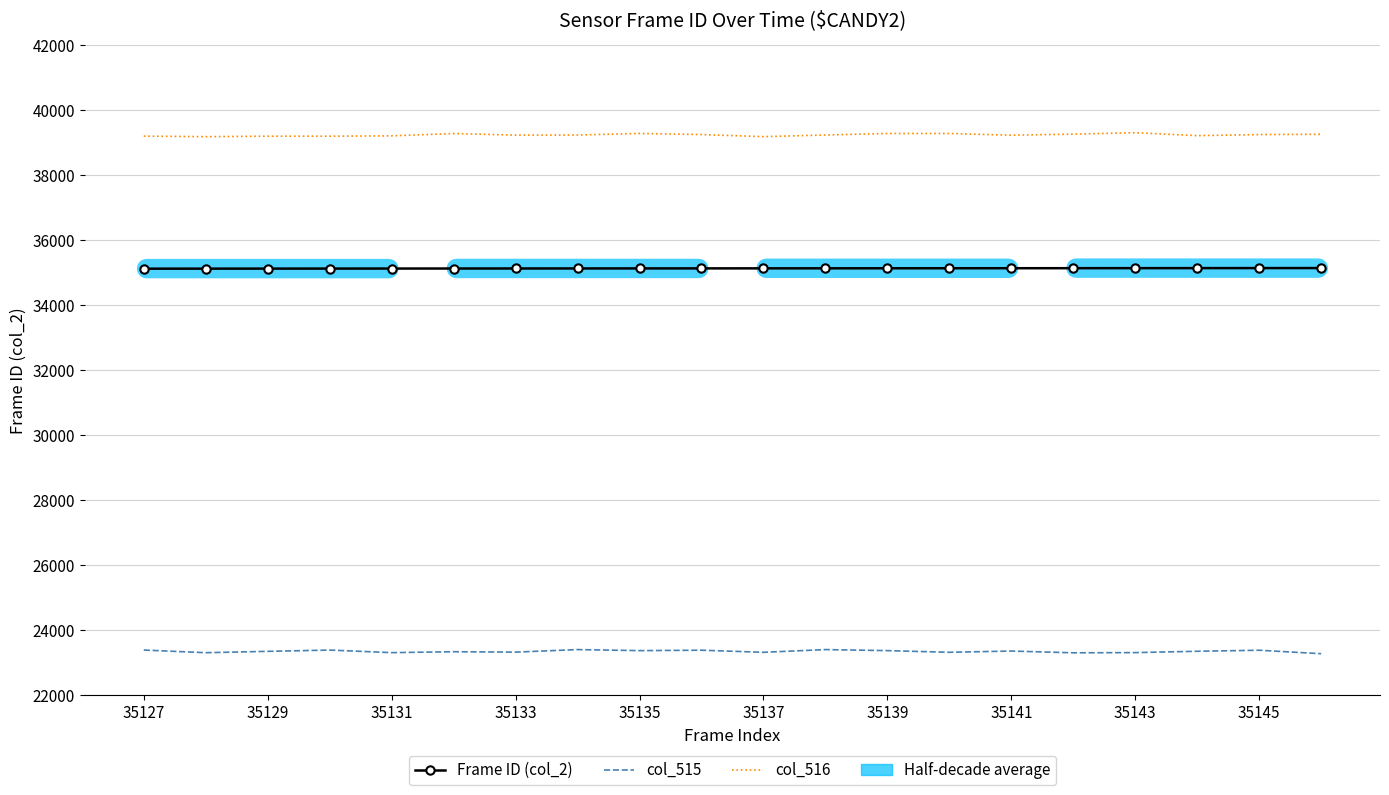

Rank the series by their maximum value, from highest to lowest.

col_516, Frame ID (col_2), col_515